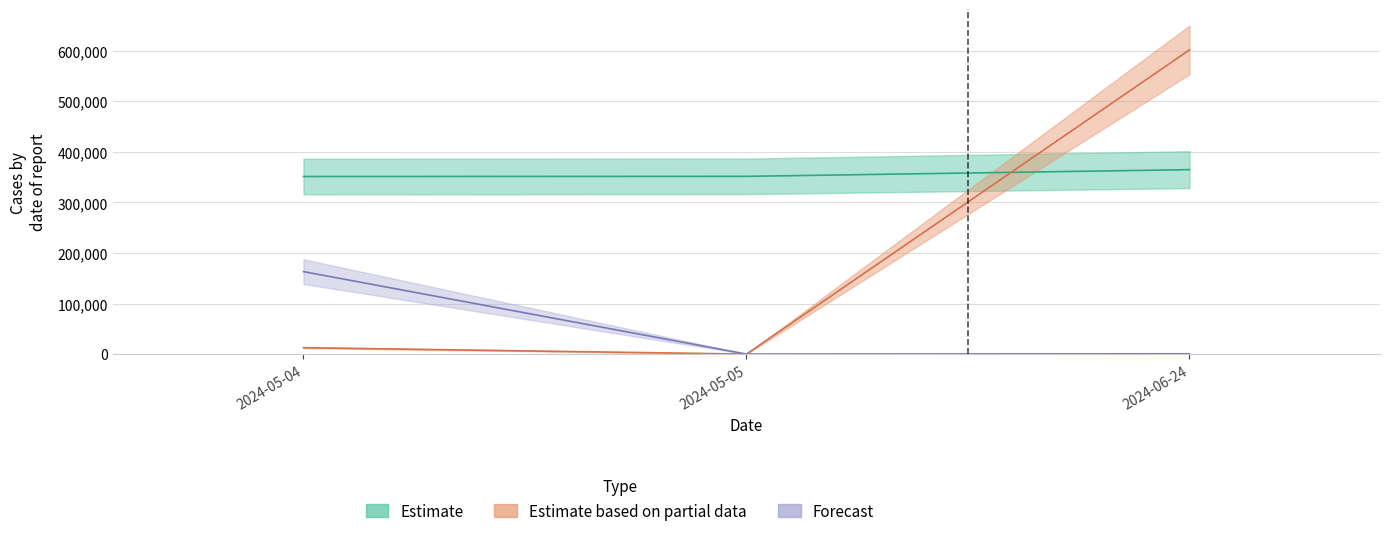

List the labels in order of BlockHeight value, smallest first.

2024-05-04, 2024-05-05, 2024-06-24